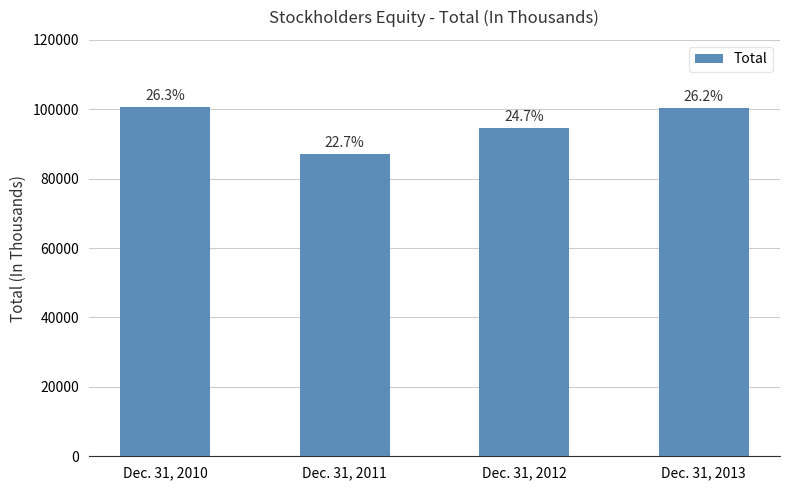

Does the chart contain any negative values?

No